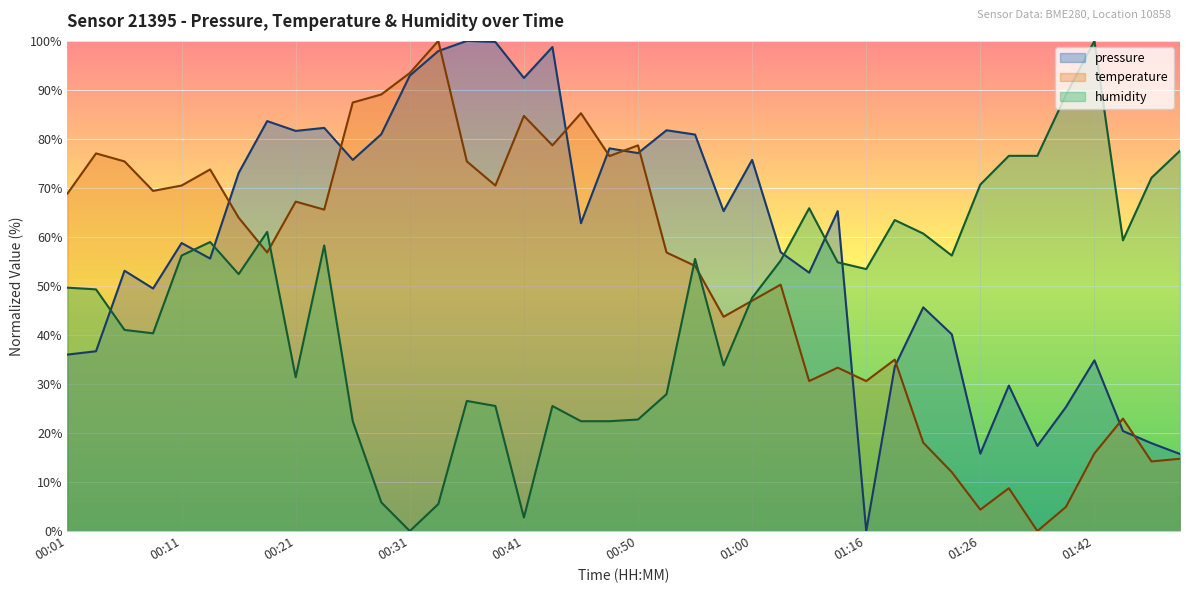

Which category has the lowest value in the temperature series?

01:34